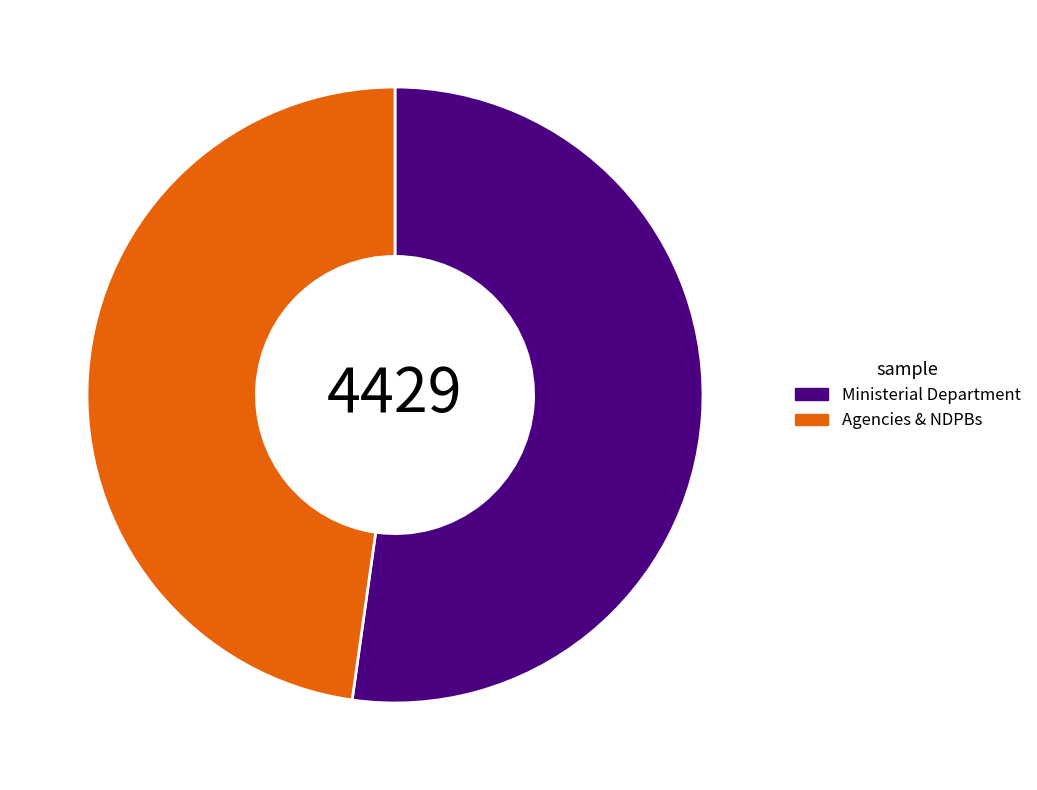

What is the ratio of the value at Ministerial Department to the value at Agencies & NDPBs?

1.1